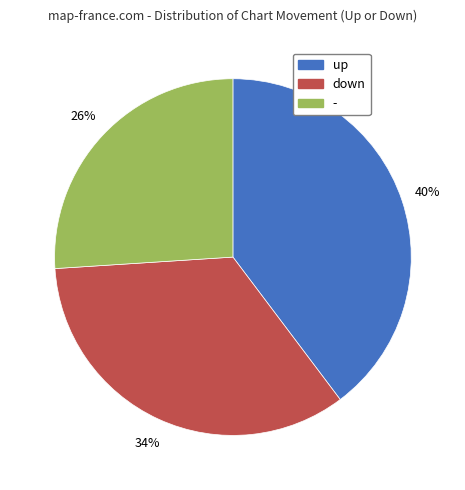

Does any single category account for the majority?

No